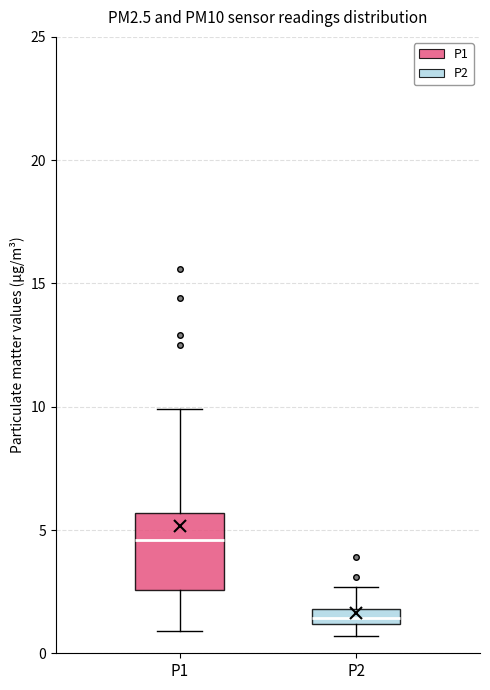

Which box has the lowest median line?

P2